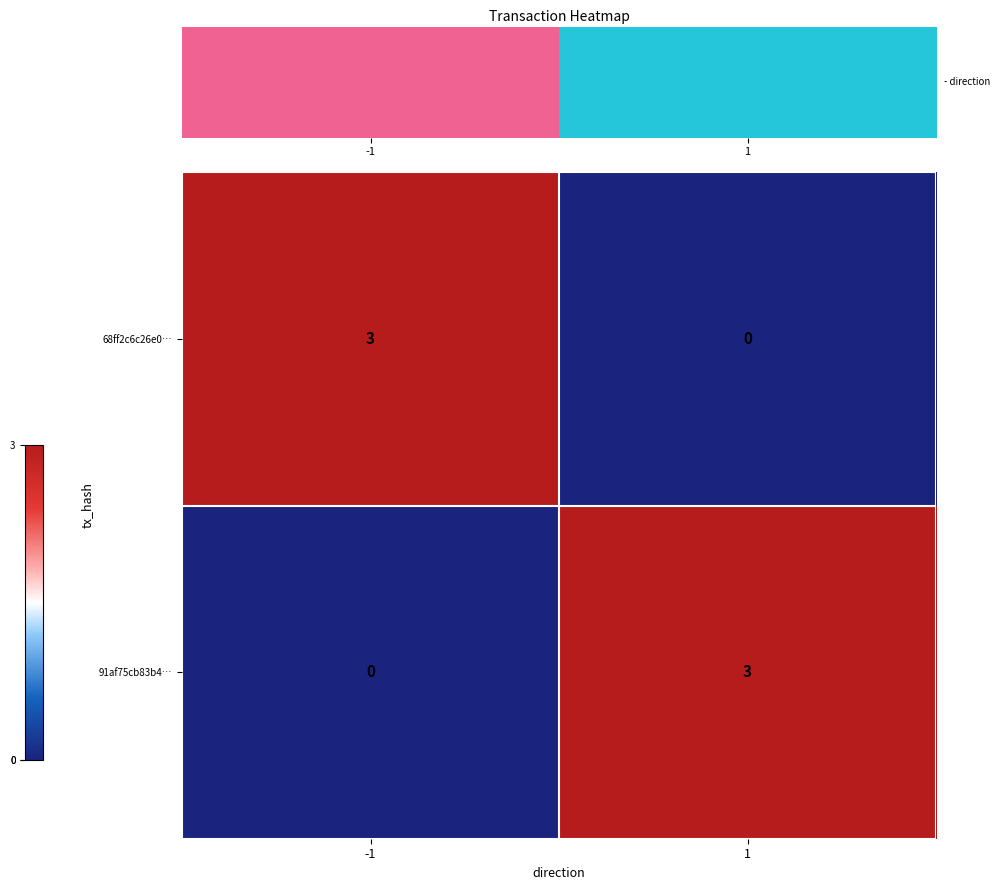

What is the sum of the 91af75cb83b4… values at 1 and -1?

3